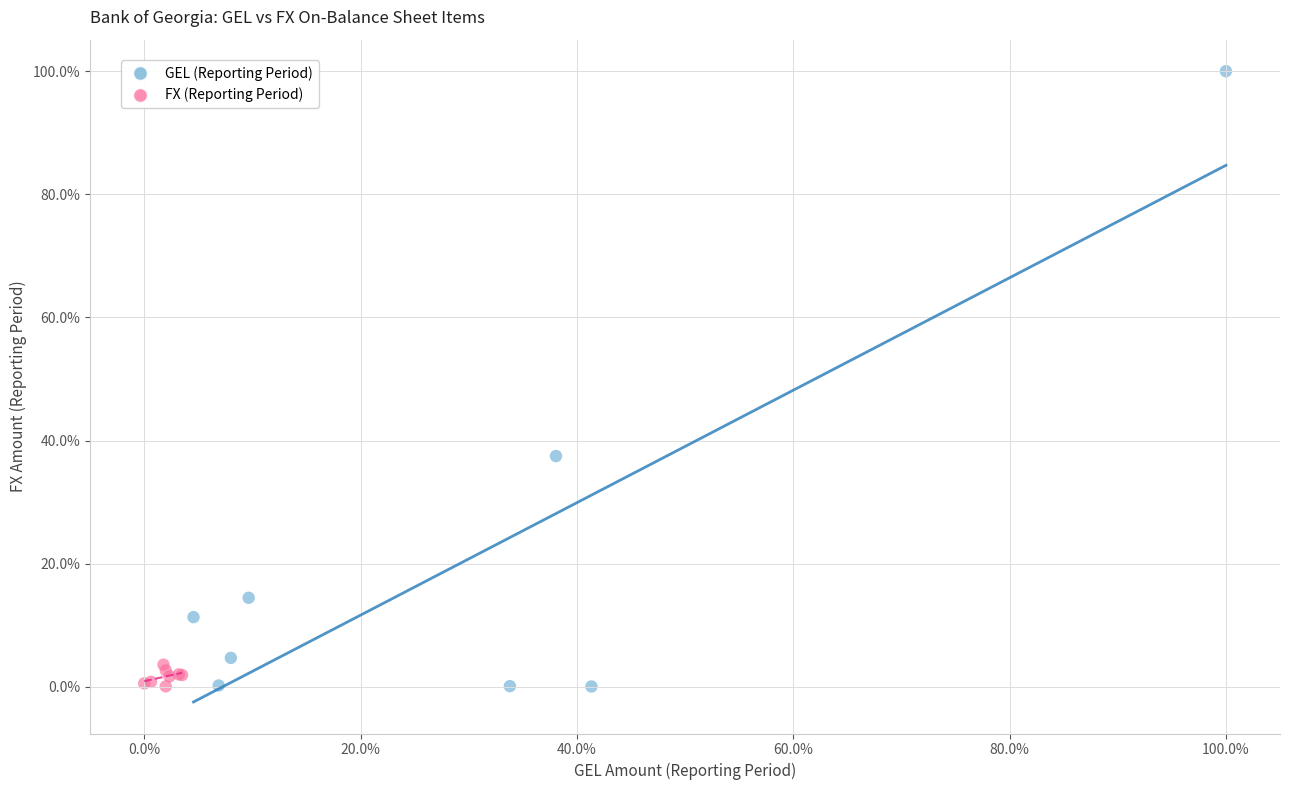

What are all the series names shown in the legend?

GEL (Reporting Period), FX (Reporting Period)